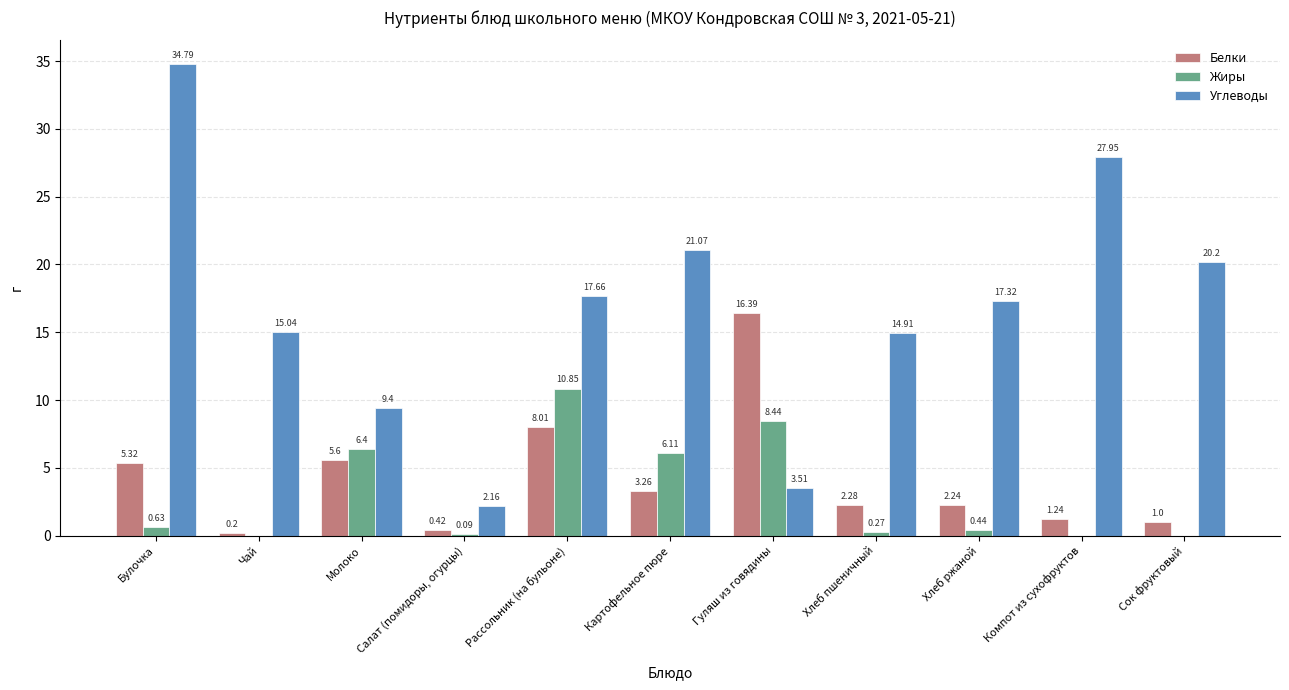

Are the bars horizontal?

No